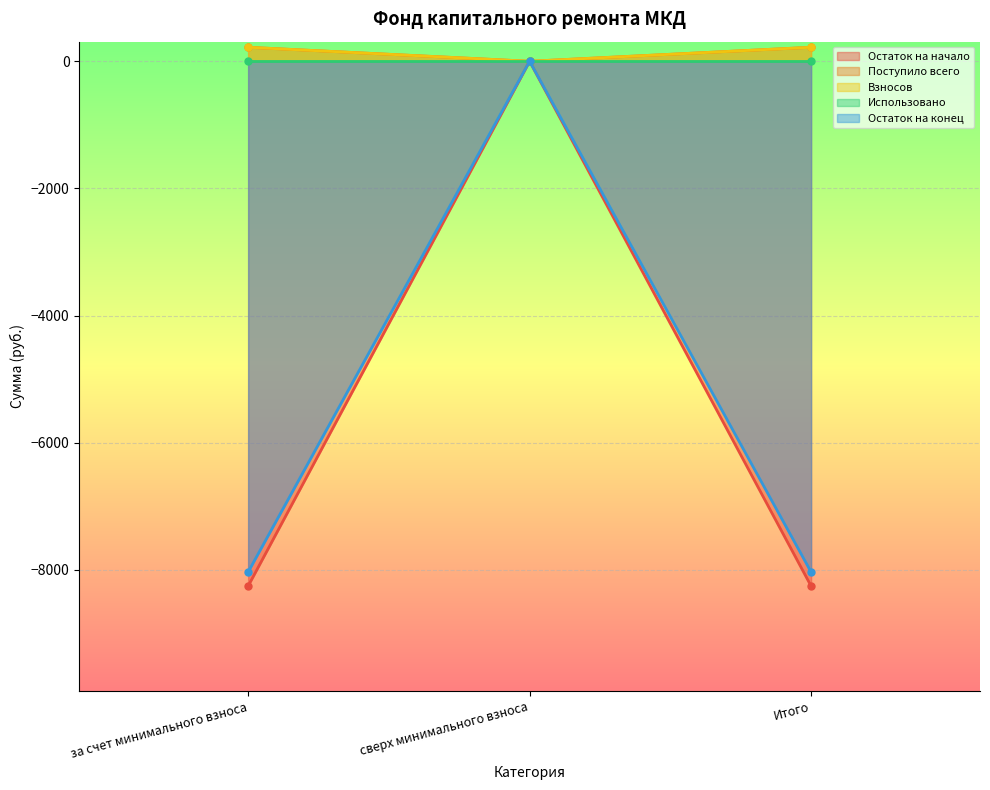

What is the lowest value of the Остаток на конец series?

-8034.8